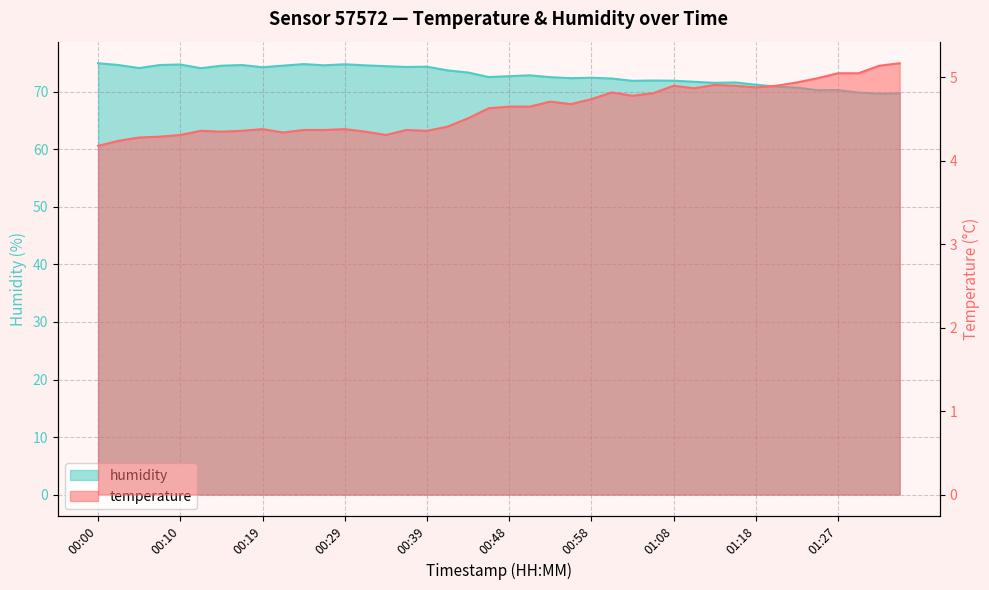

Rank the series by their maximum value, from lowest to highest.

temperature, humidity